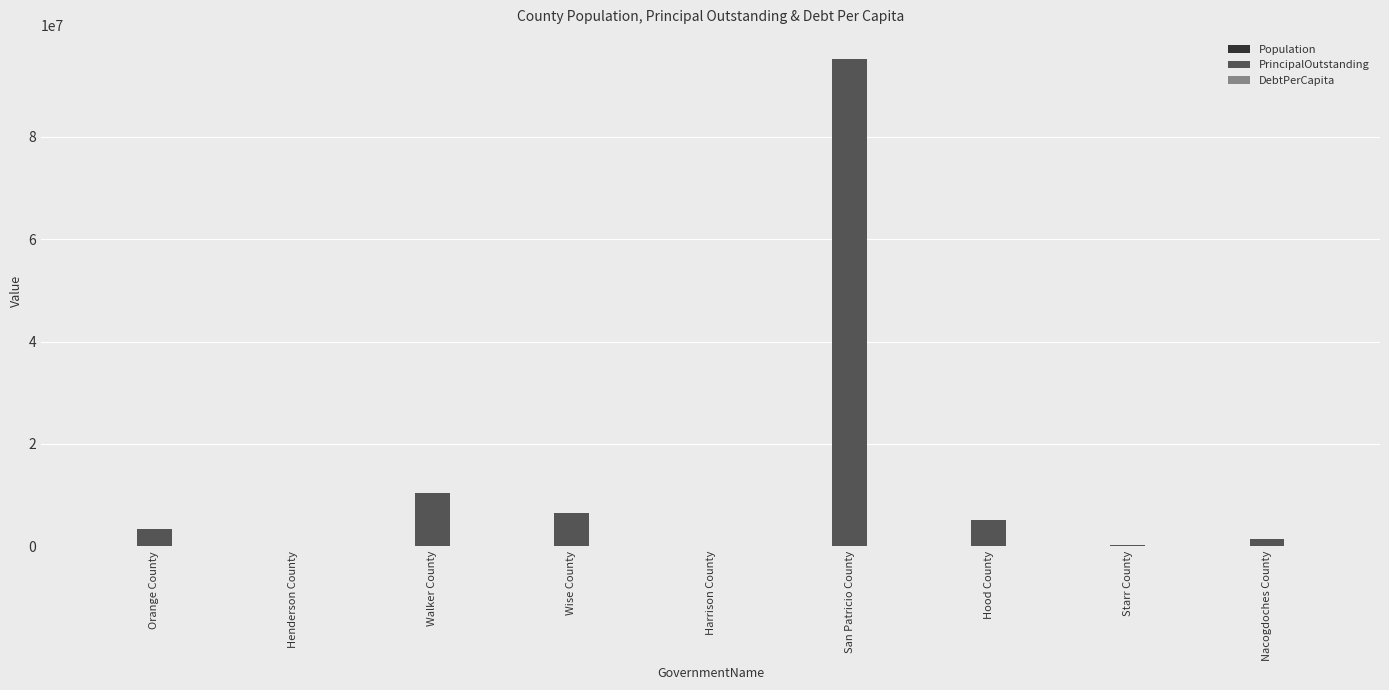

Which series changed the most between Henderson County and San Patricio County?

PrincipalOutstanding